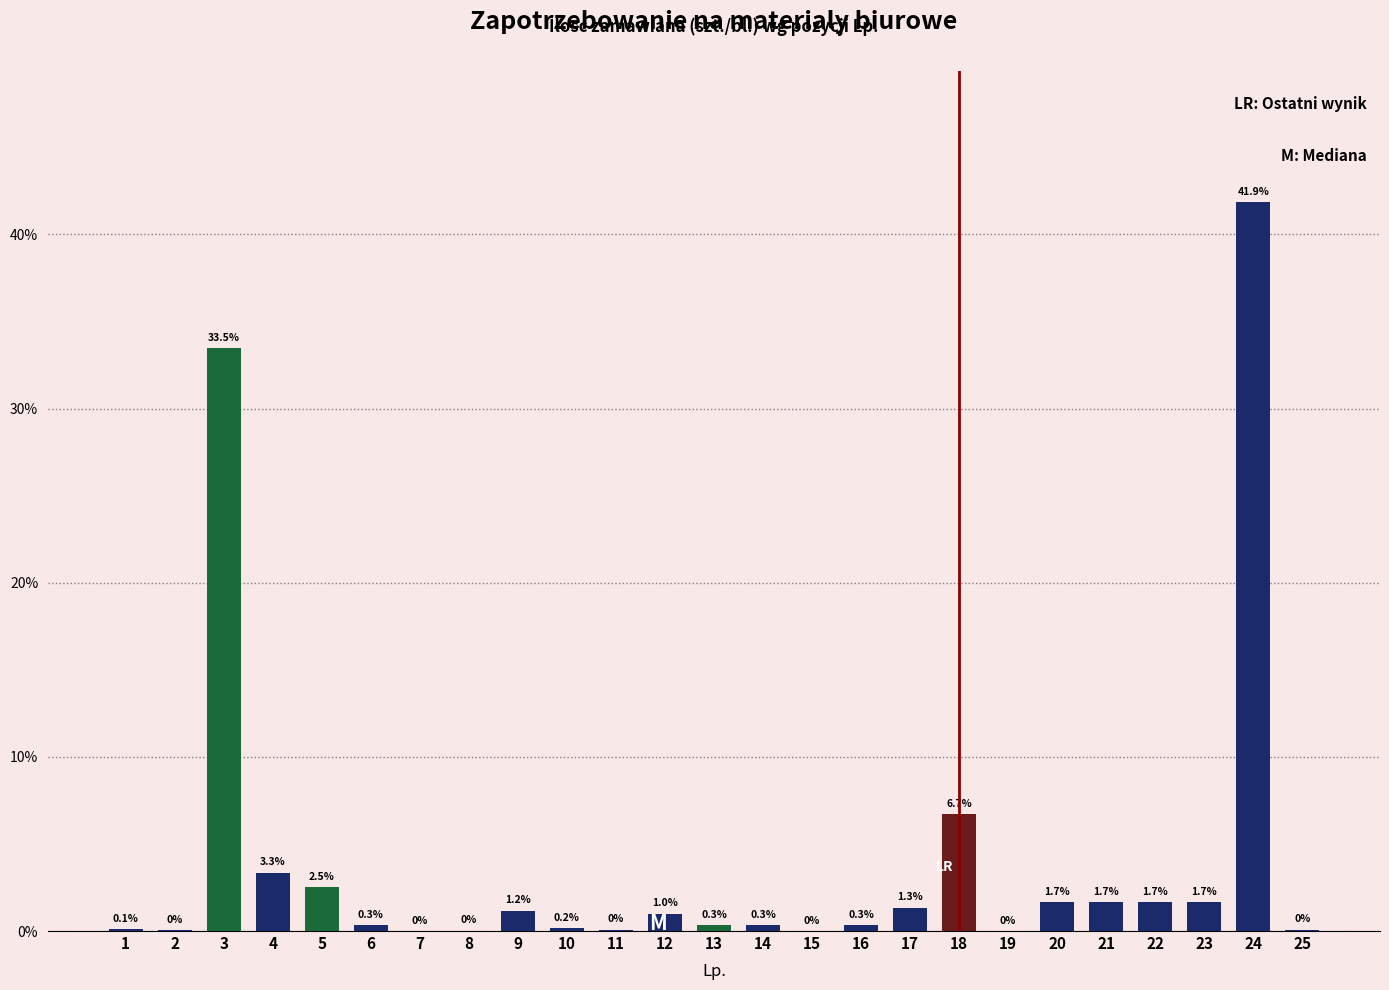

Which category has the highest value across all series?

24